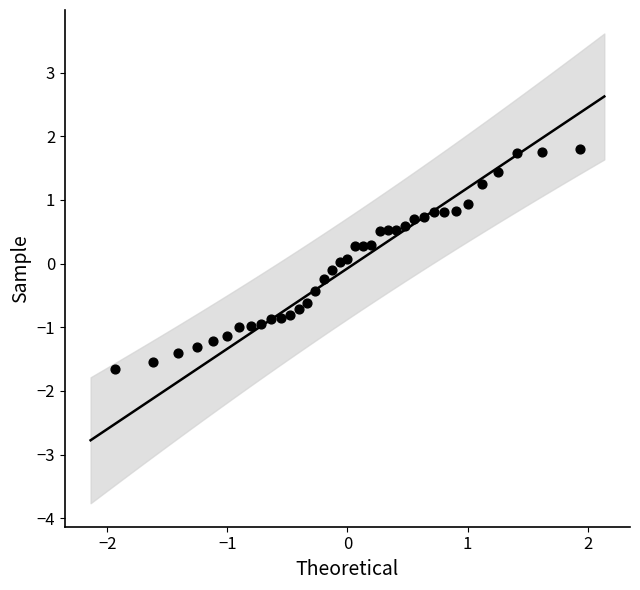

What is the range of Y values (max minus min)?

3.4